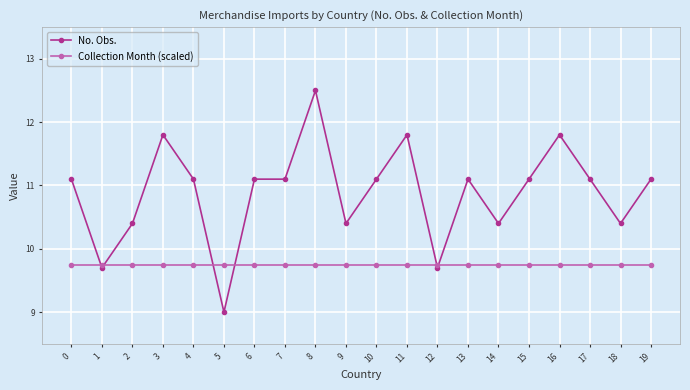

What are all the series names shown in the legend?

No. Obs., Collection Month (scaled)